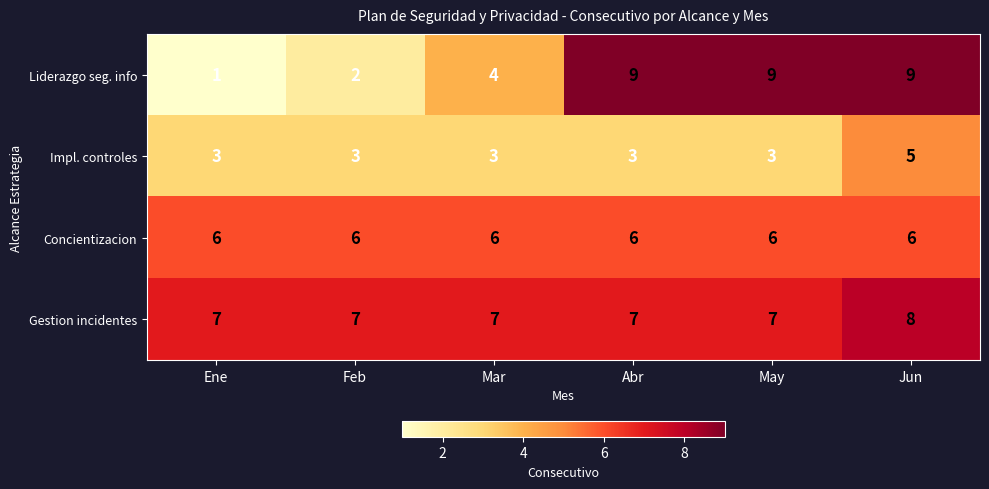

Which series has the largest total across all categories?

Gestion incidentes